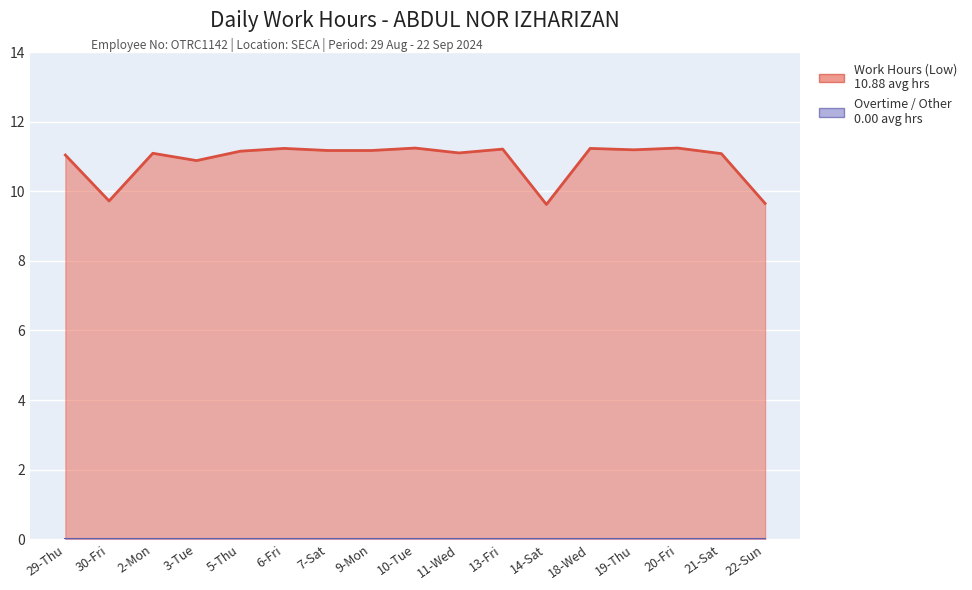

List the labels in order of value, largest first.

10-Tue, 20-Fri, 6-Fri, 18-Wed, 13-Fri, 19-Thu, 7-Sat, 9-Mon, 5-Thu, 11-Wed, 2-Mon, 21-Sat, 29-Thu, 3-Tue, 30-Fri, 22-Sun, 14-Sat